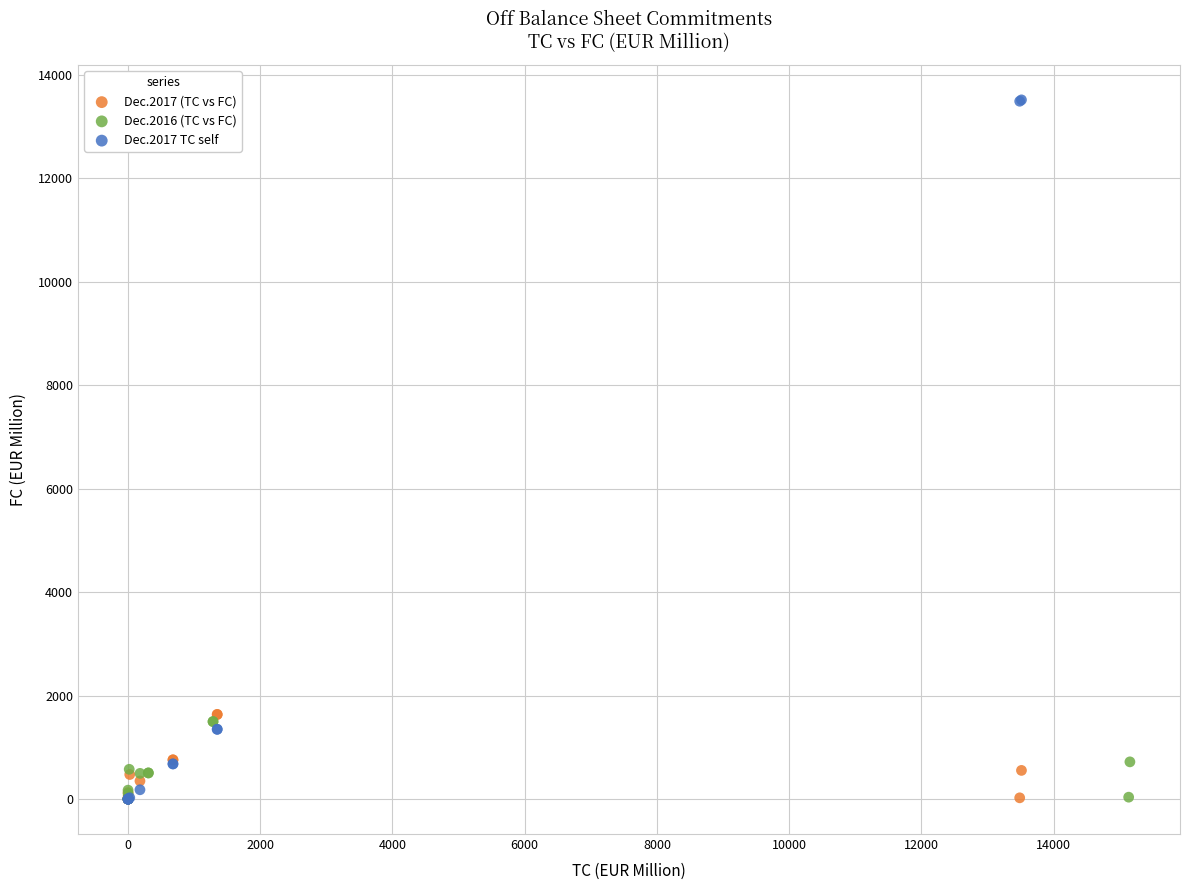

Which series has the largest Y range (max minus min)?

Dec.2017 TC self